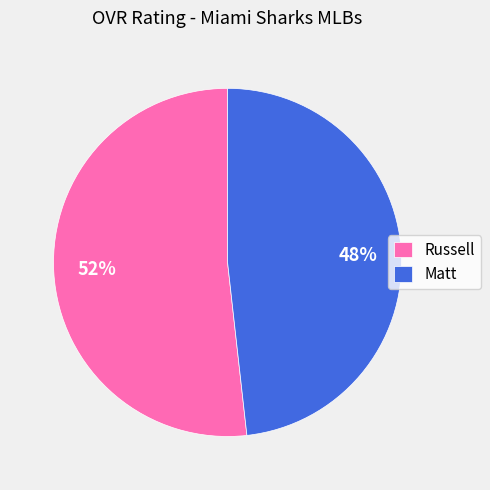

Which slice represents more than half of the pie?

Russell